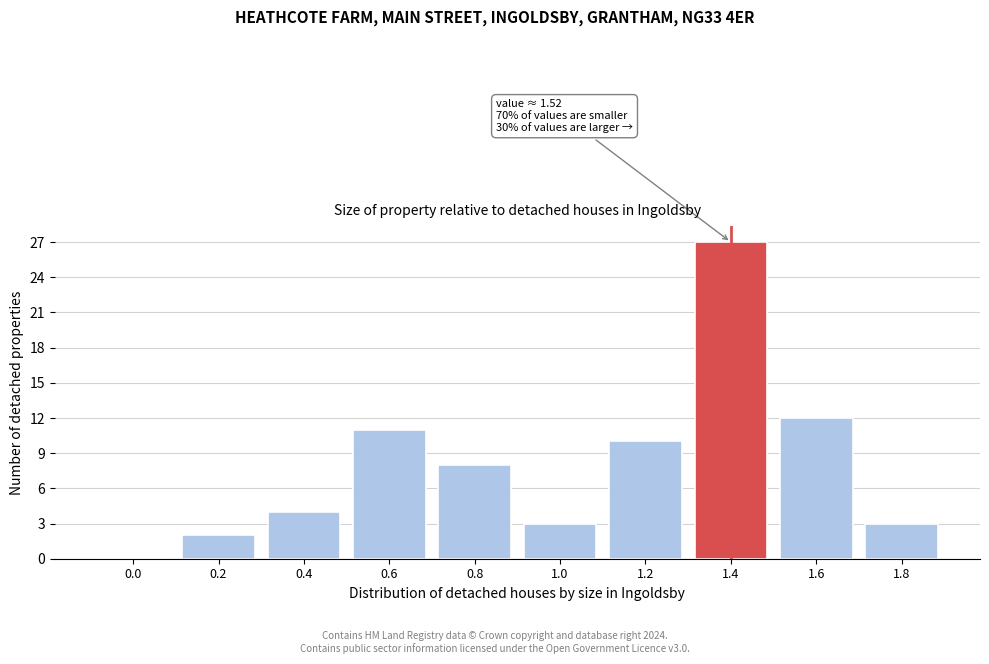

Reading left to right, what are all the values shown in this chart?

0.0=0	0.2=2	0.4=4	0.6=11	0.8=8	1.0=3	1.2=10	1.4=27	1.6=12	1.8=3